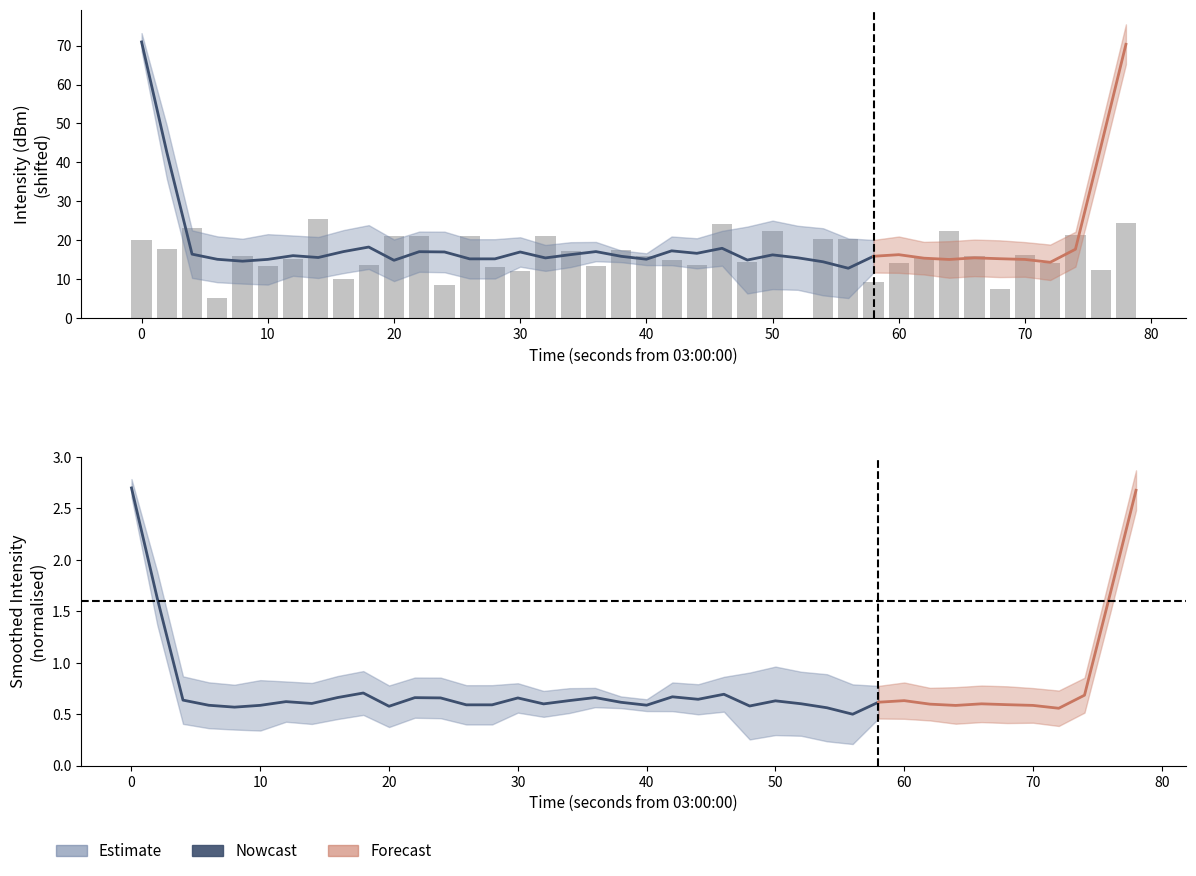

Does the chart contain stacked bars?

No